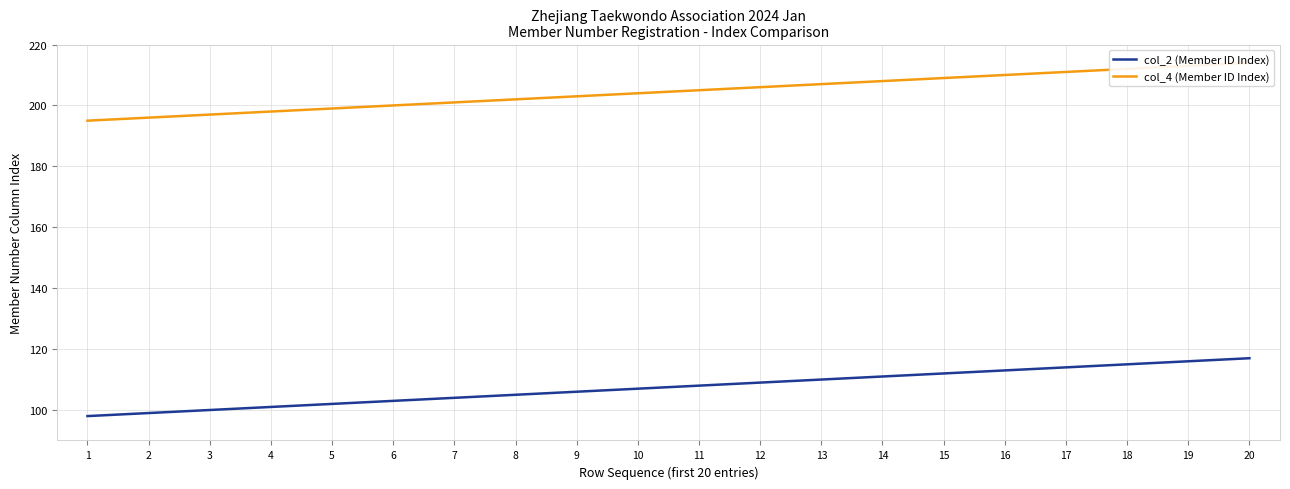

At which category is the sum across all series the highest?

20